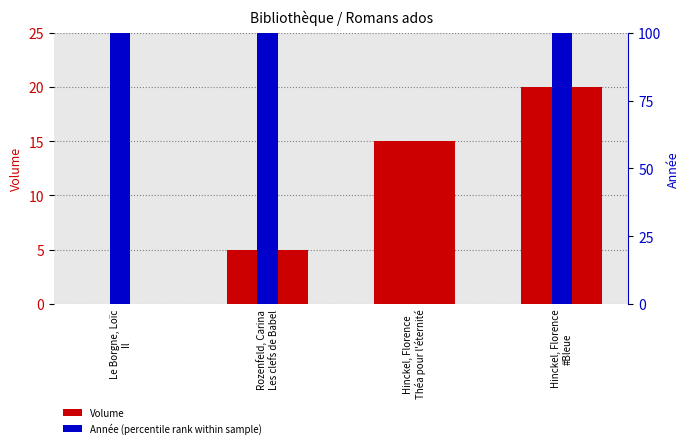

What position from the left is Le Borgne, Loïc
Il?

1